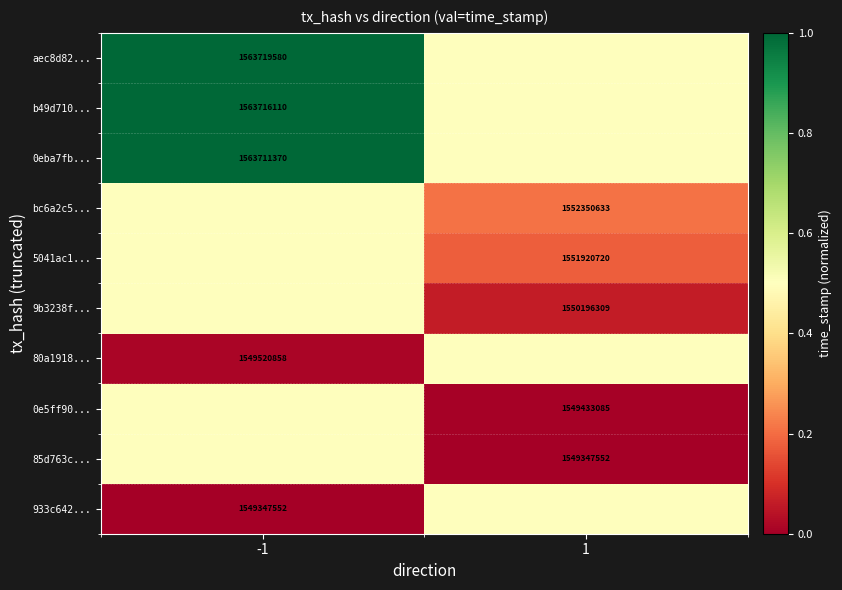

At how many categories does at least one series exceed 0?

2